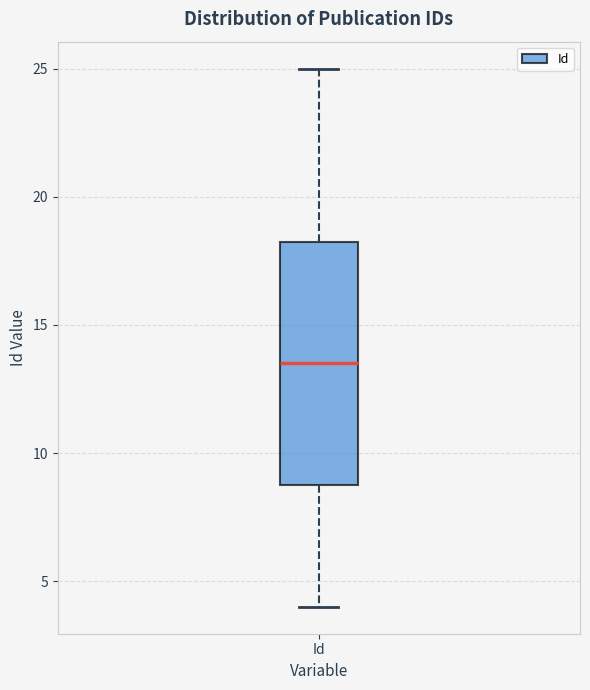

Transcribe this box plot: give where the median line is, the range the box spans, and where the two whiskers end, as read against the y-axis. The values are not printed on the chart, so give them approximately, as read against the axis.

median 13.5, box 9.0 to 18.5, whiskers 4.0 to 25.0